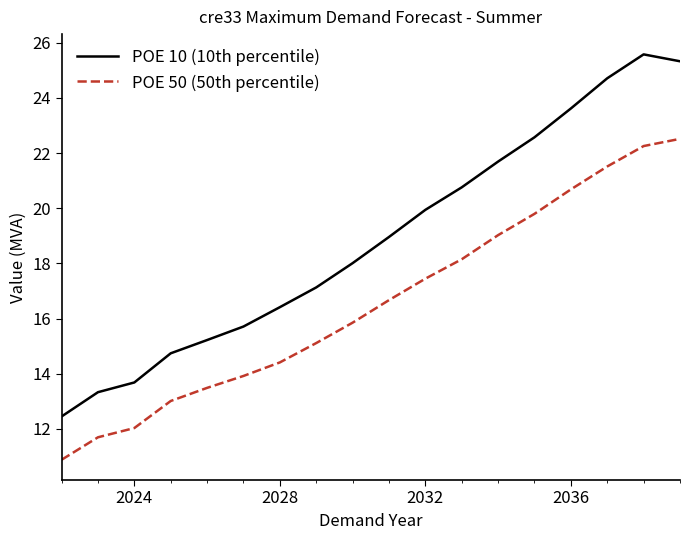

Which series has the largest range (max minus min)?

POE 10 (10th percentile)